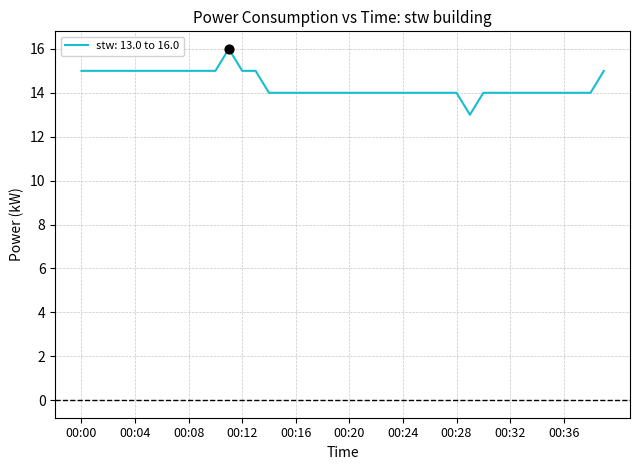

What is the difference between the maximum and minimum values?

3